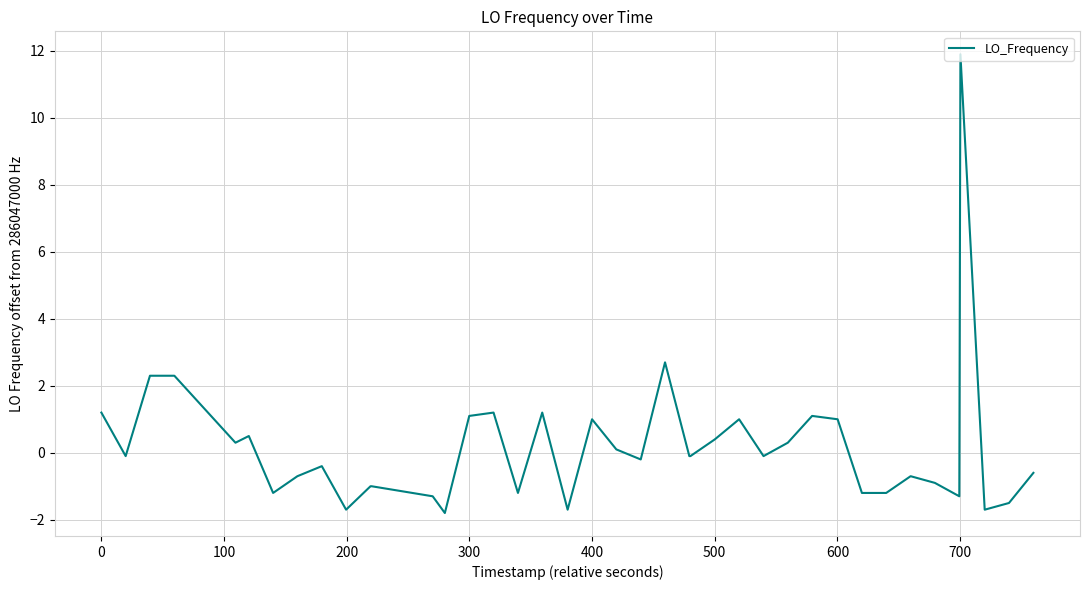

What is the difference between the maximum and minimum values?

13.7